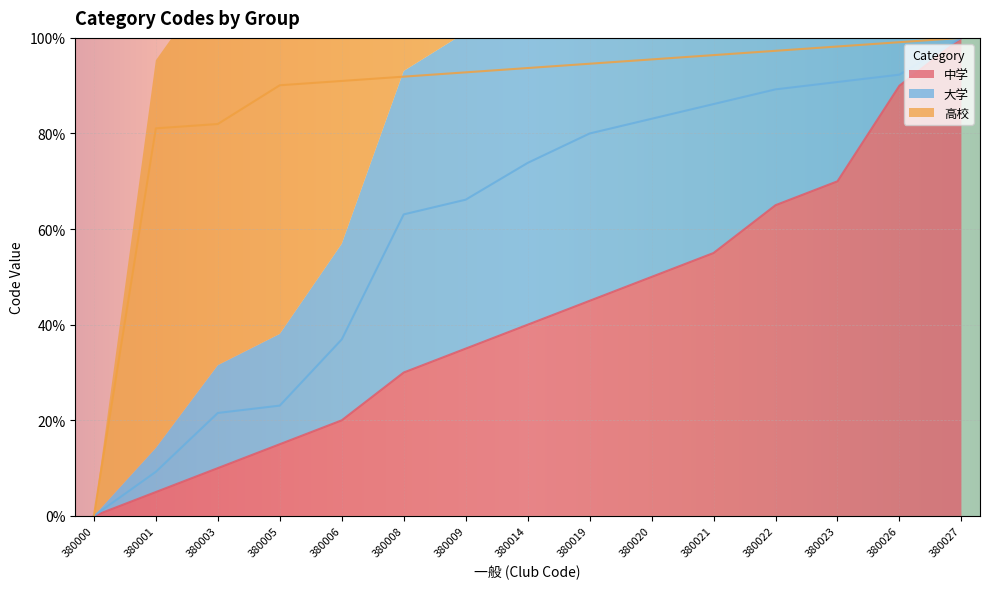

At which category is the sum across all series the highest?

380027